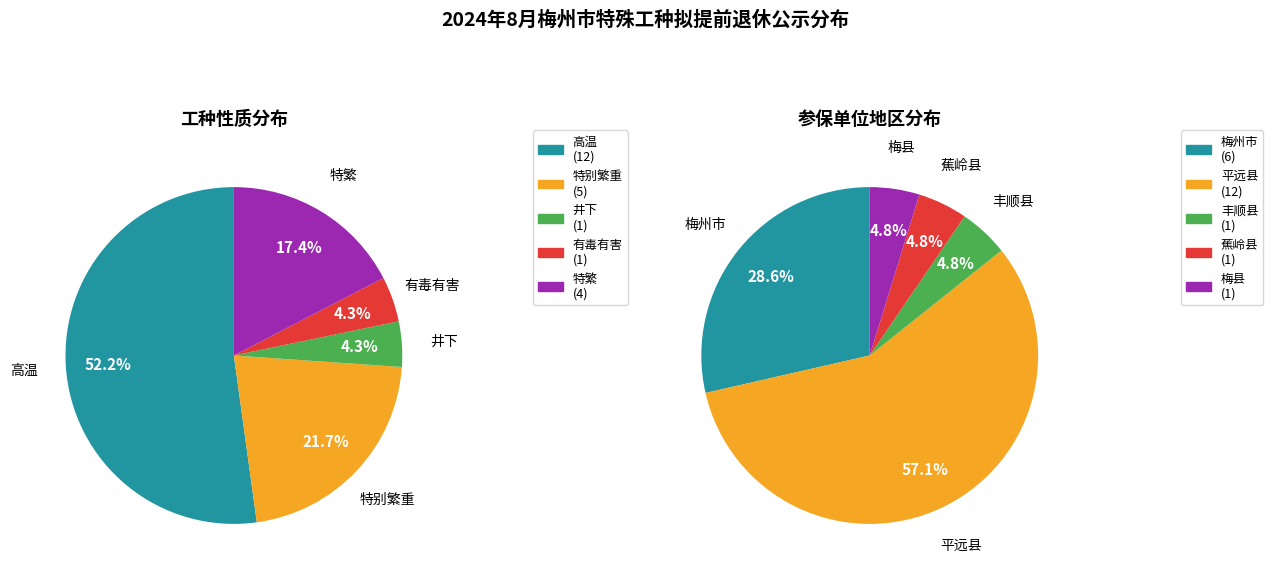

Which has a higher value, 井下 or 有毒有害?

井下